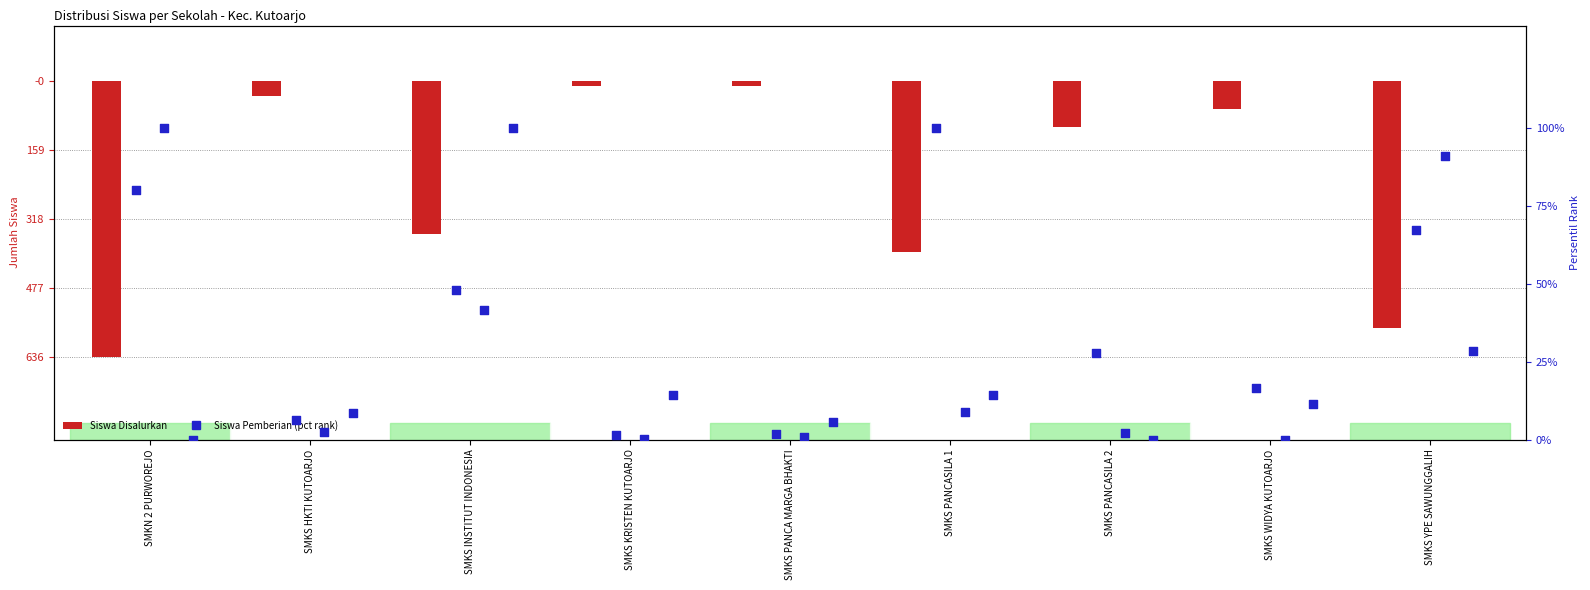

Is the value of Siswa Aktivasi at SMKS PANCASILA 2 greater than the value of Siswa Disalurkan at SMKS PANCA MARGA BHAKTI?

Yes